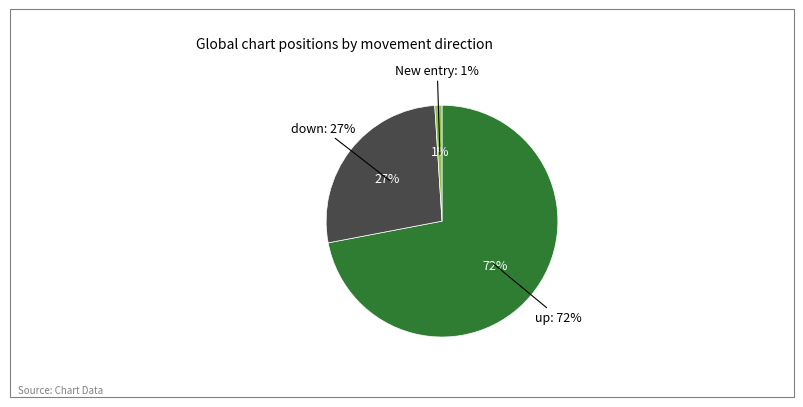

How many slices are in this pie chart?

3